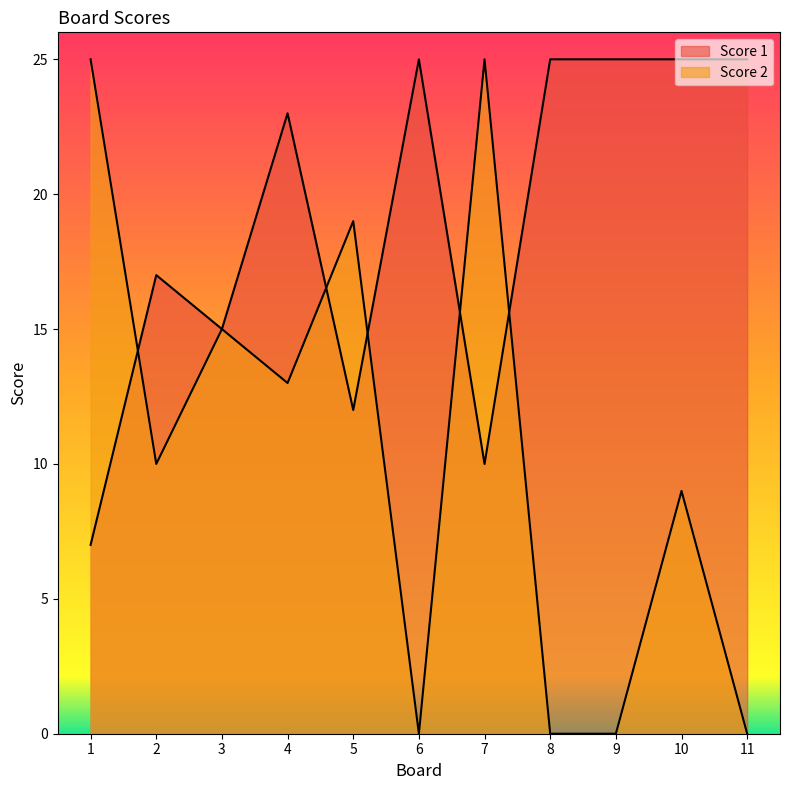

How many lines are shown in the chart?

2